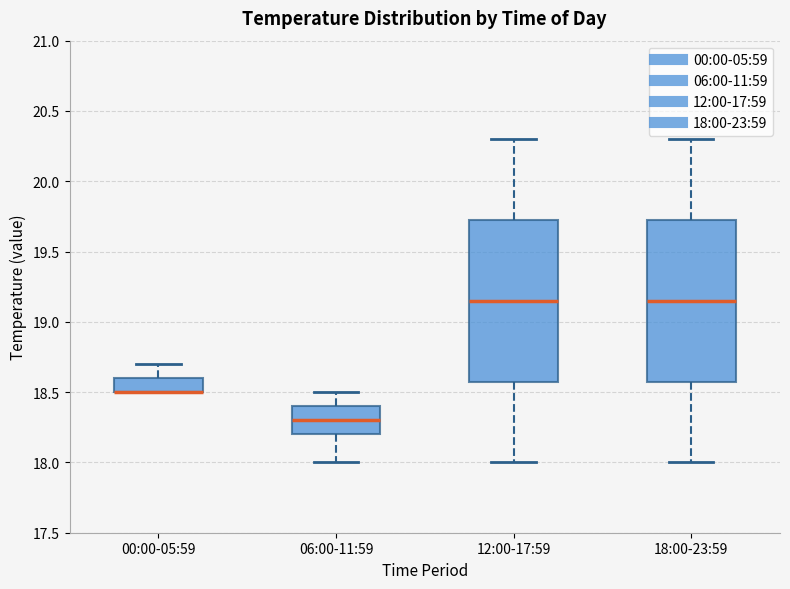

Reading left to right, read every box against the y-axis: the position of its median line, the range the box covers, and the ends of its whiskers. The values are not printed on the chart, so give them approximately, as read against the axis.

00:00-05:59: median 18.50 (drawn on the box's lower edge), box 18.50 to 18.60, whiskers 18.50 to 18.70
06:00-11:59: median 18.30, box 18.20 to 18.40, whiskers 18.00 to 18.50
12:00-17:59: median 19.15, box 18.60 to 19.75, whiskers 18.00 to 20.30
18:00-23:59: median 19.15, box 18.60 to 19.75, whiskers 18.00 to 20.30